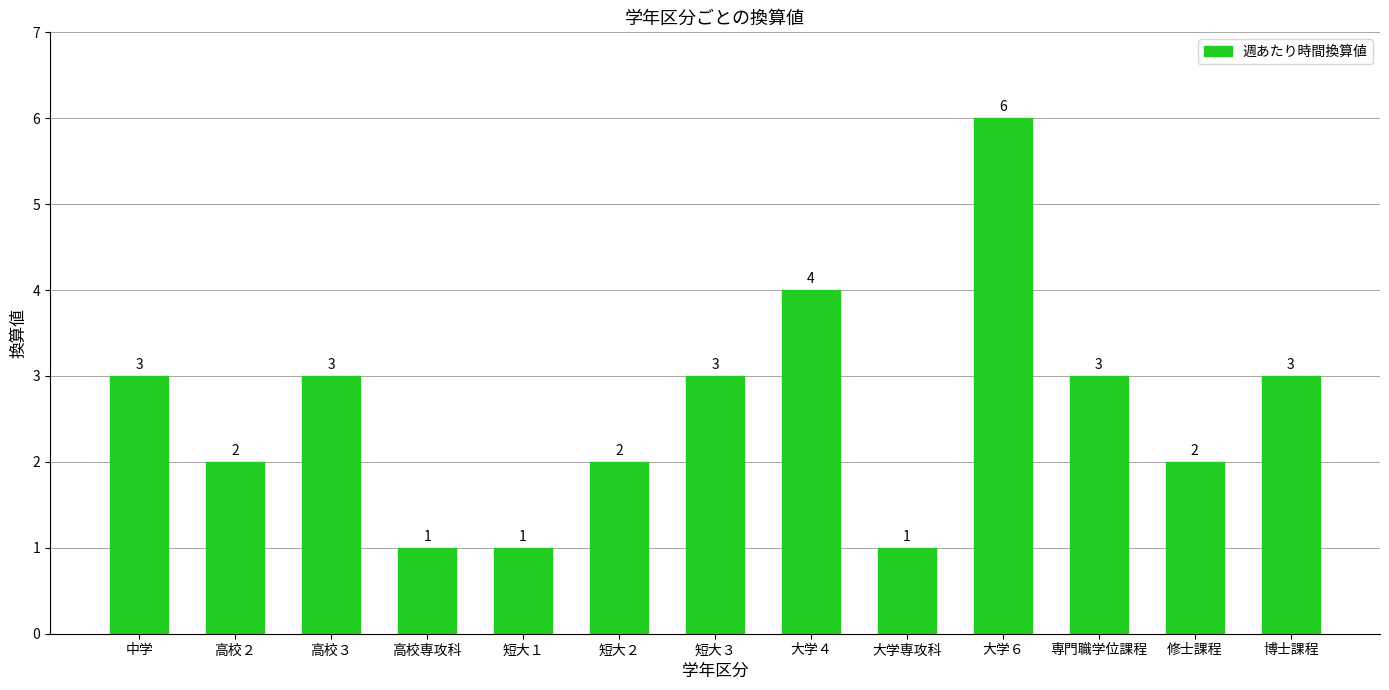

What is the difference between the maximum and second lowest values?

5